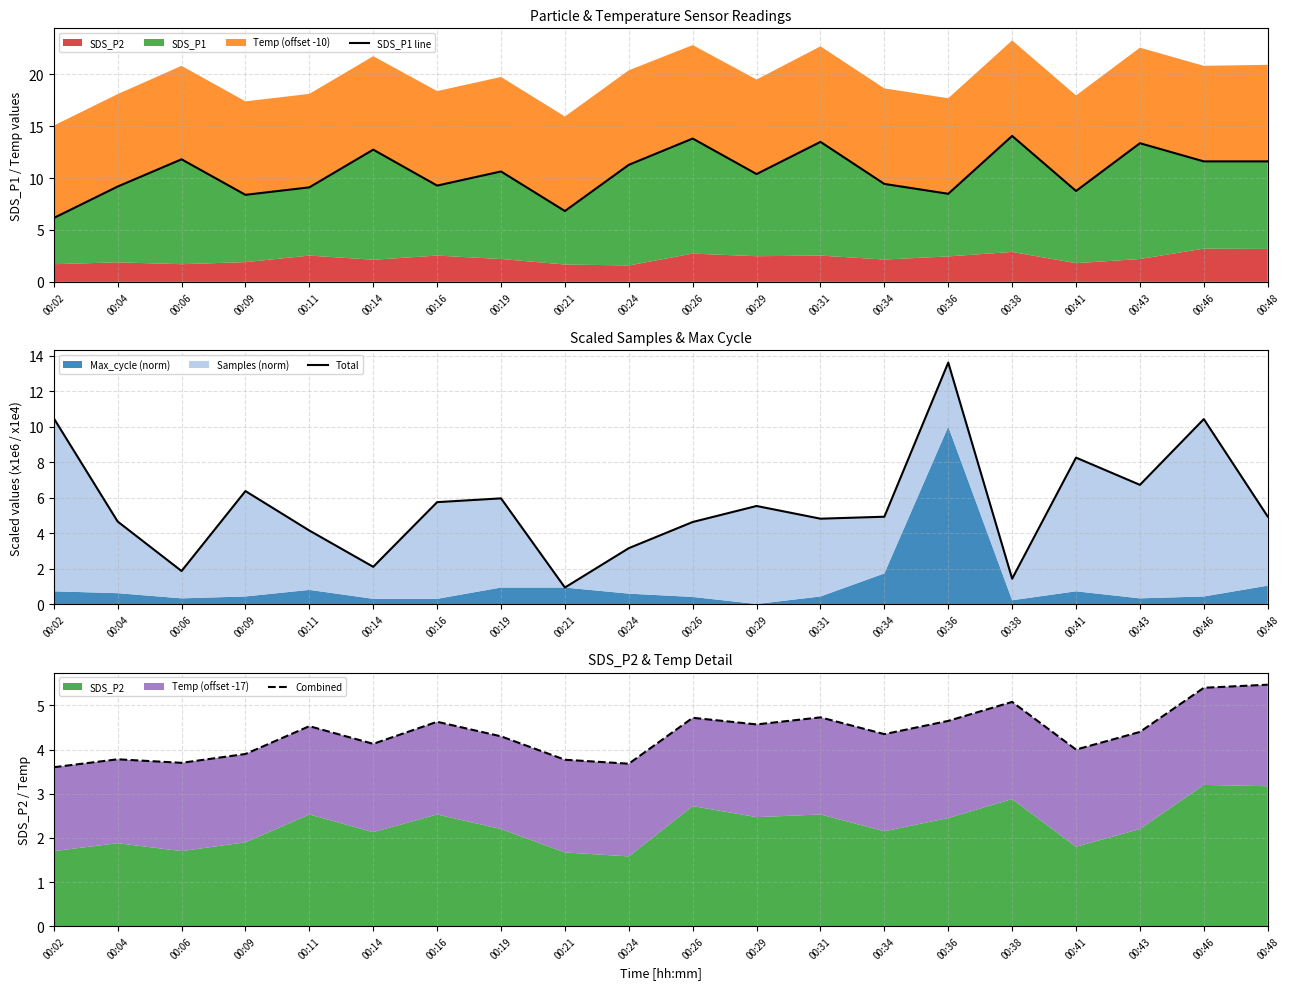

What is the highest value of the SDS_P1 line series?

14.1